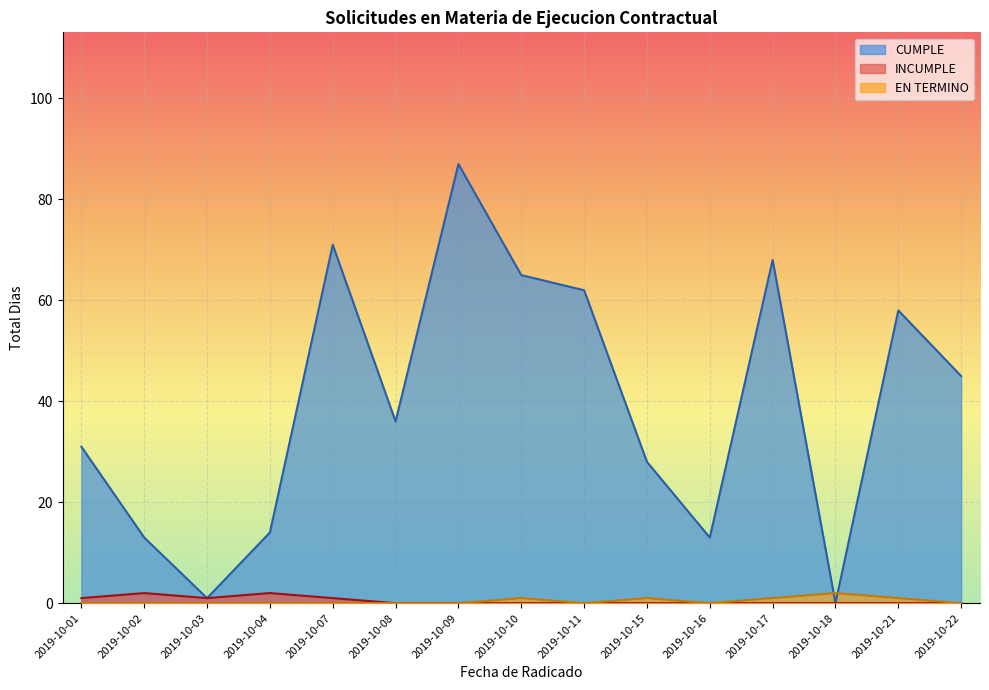

True or false: INCUMPLE and EN TERMINO cross at least once.

False